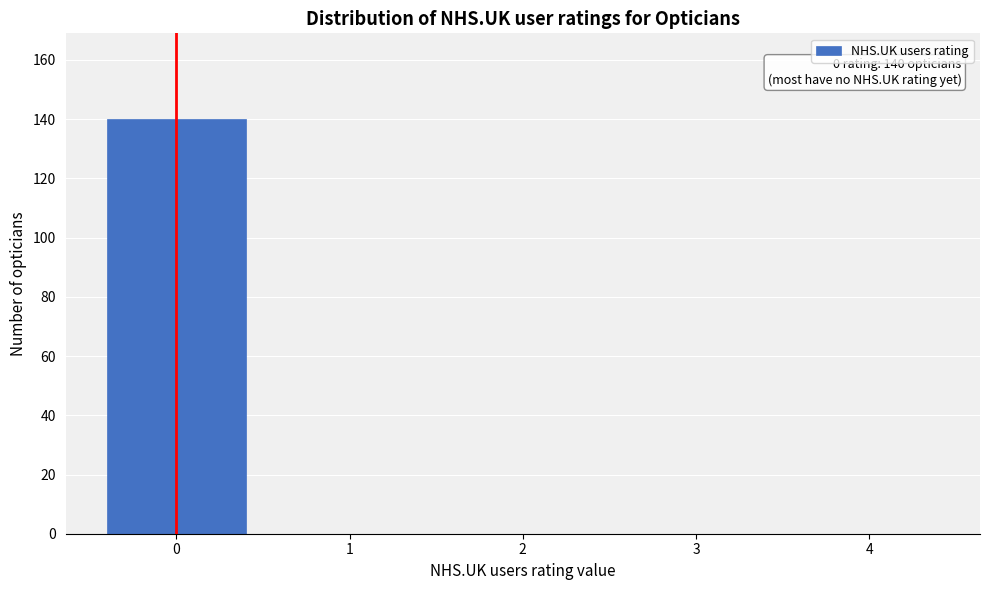

Reading left to right, transcribe all the data shown in this chart.

0=140	1=0	2=0	3=0	4=0